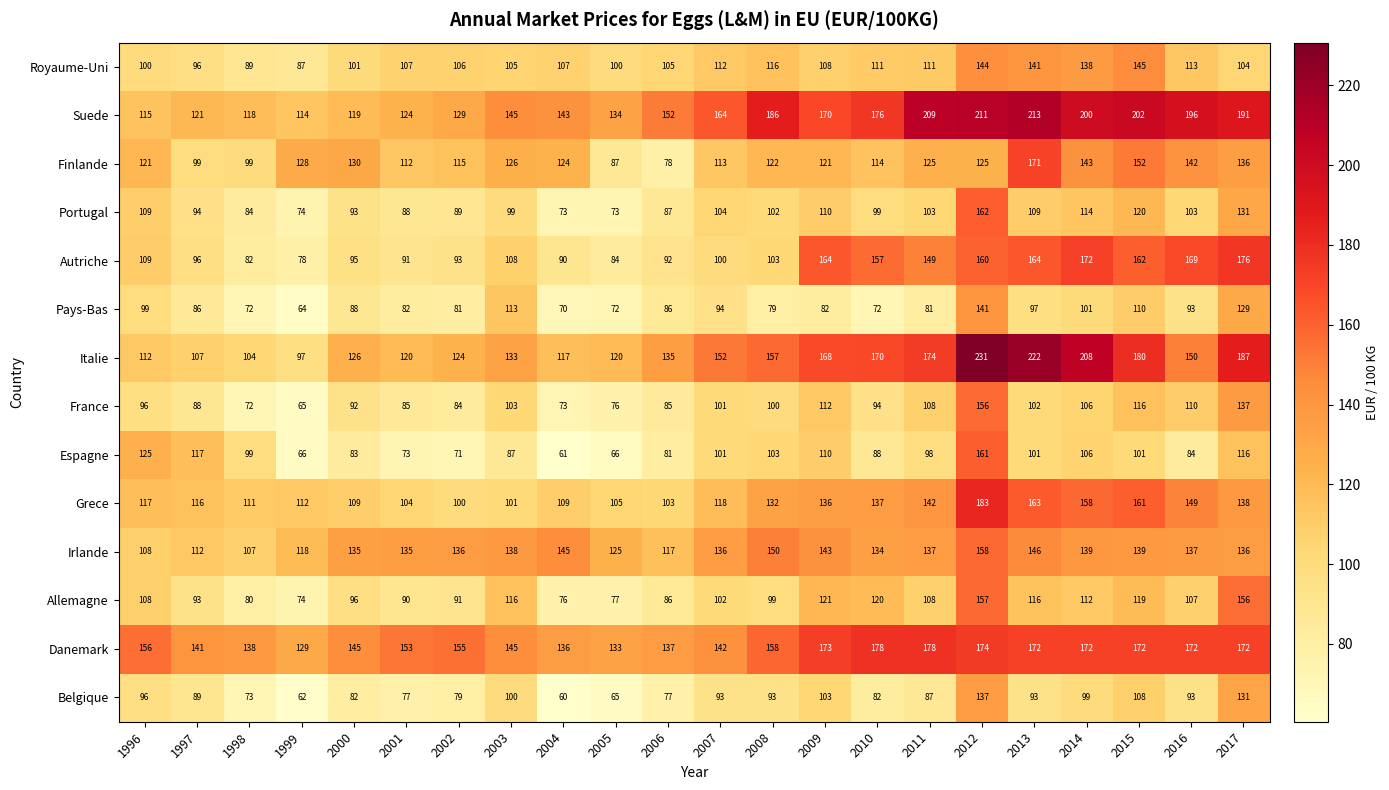

How many categories are shown in the chart?

22